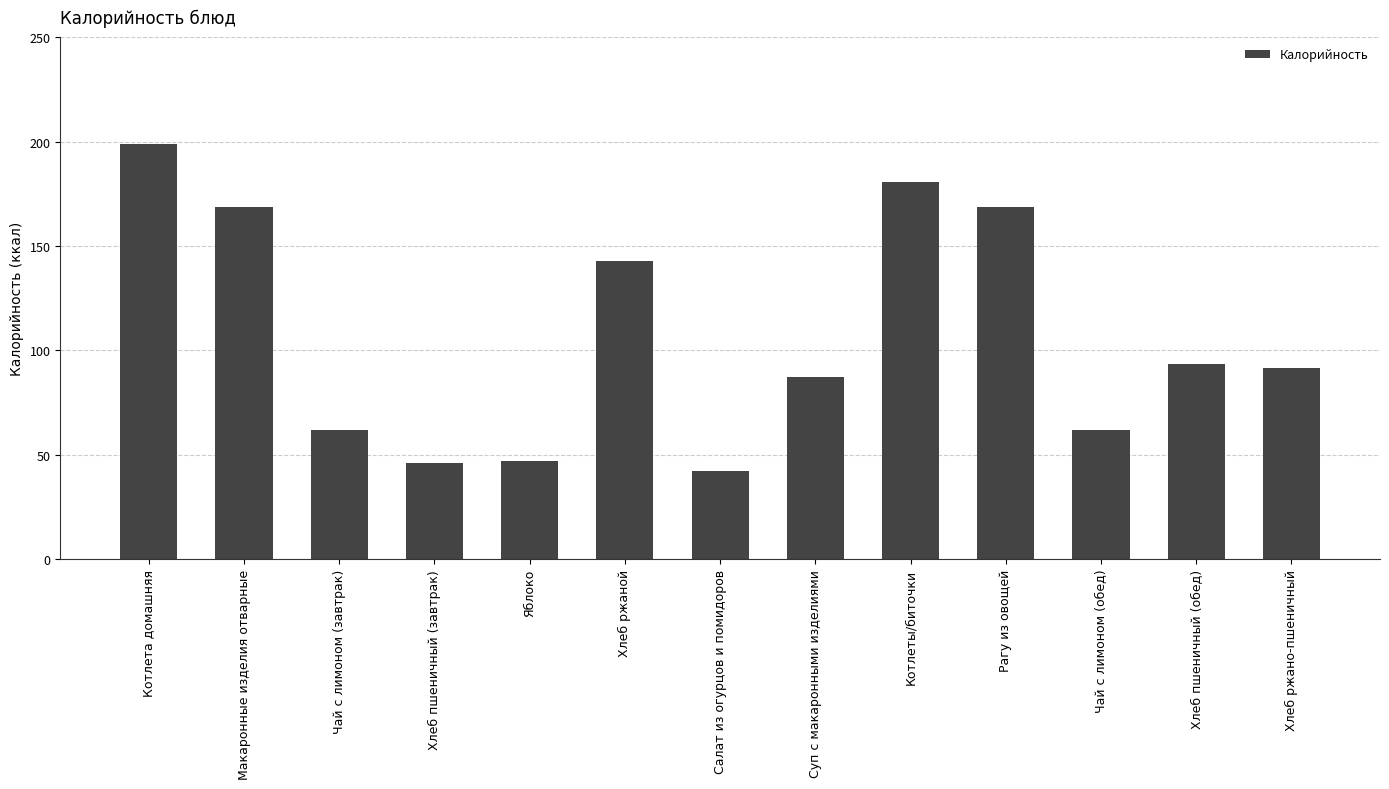

How many bars are there in total?

13